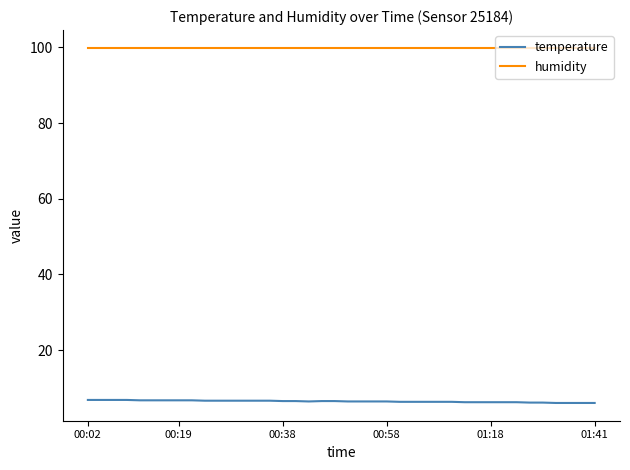

True or false: temperature and humidity cross at least once.

False